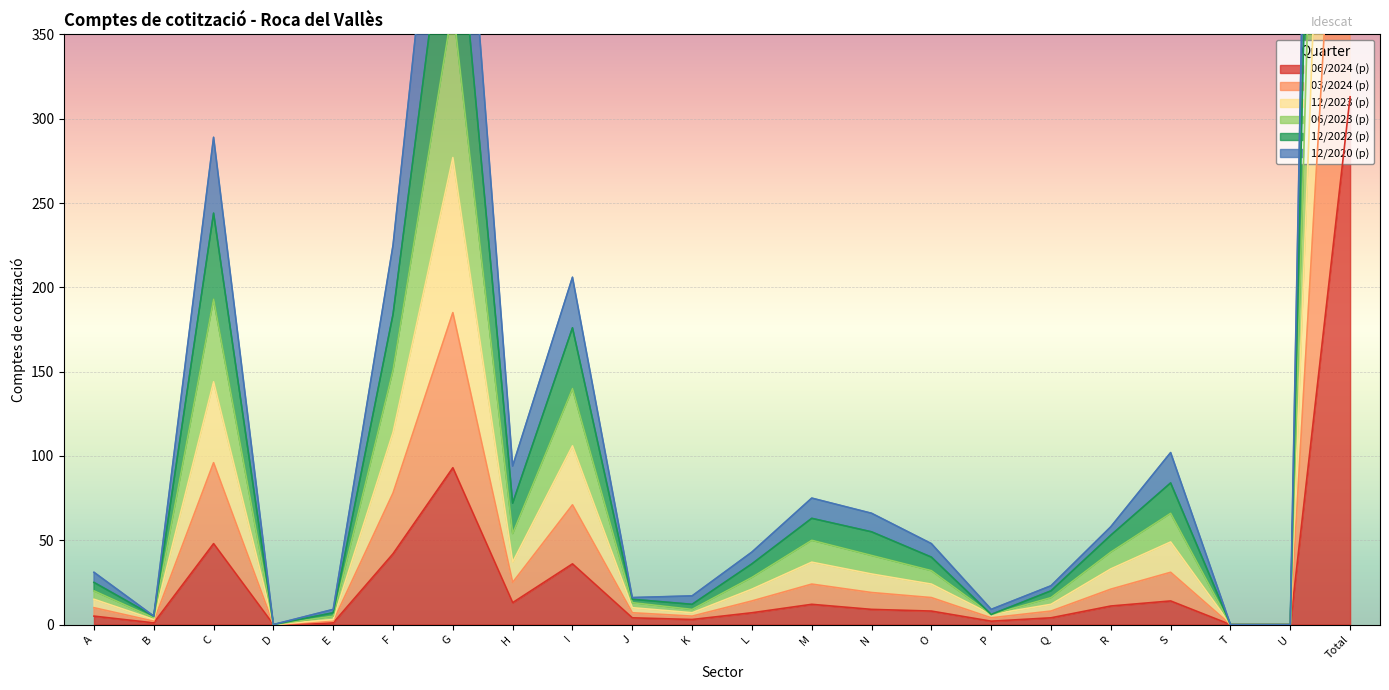

The value of 06/2024 (p) at G is 163. True or false?

False